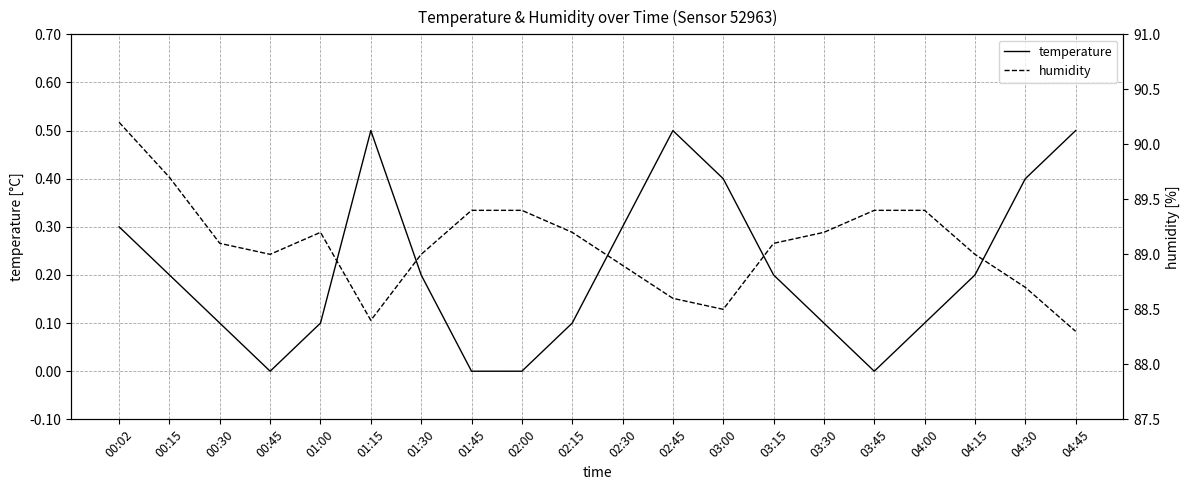

What is the sum of the temperature values at 00:30 and 00:45?

0.1